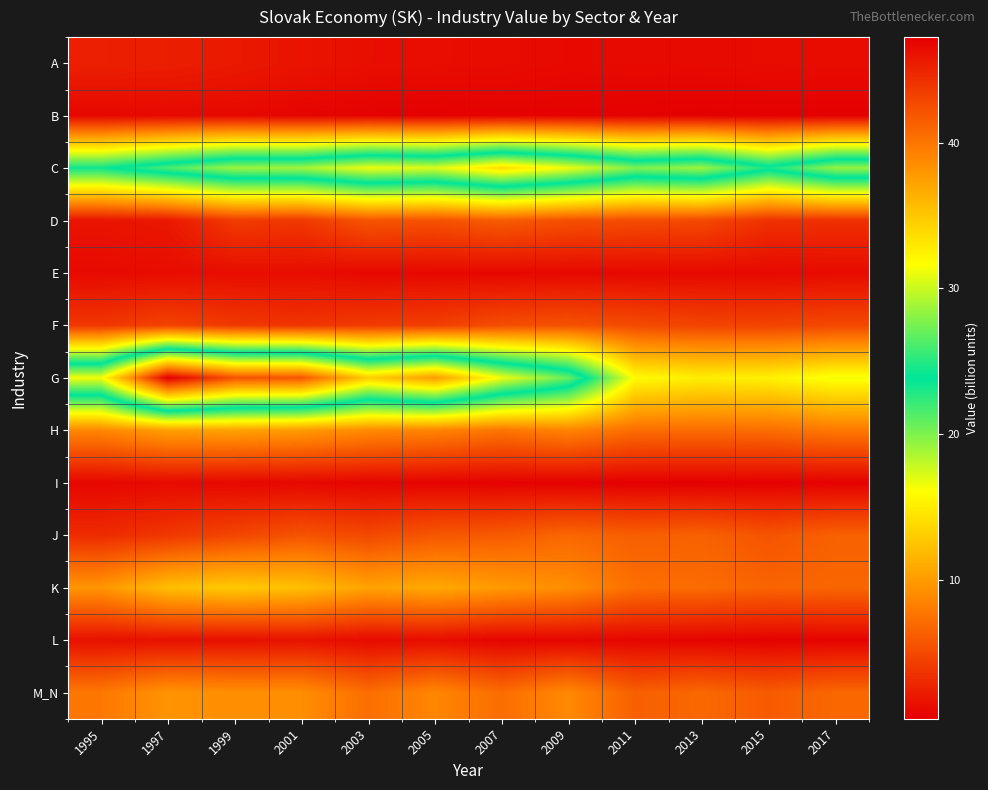

What is the total value across all series at 2003?

111.8